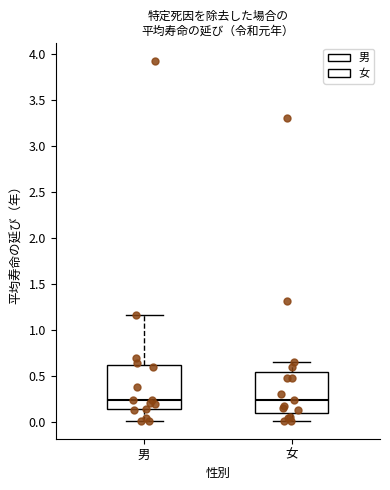

Reading left to right, transcribe this box plot: for each box, give where its median line is, the range the box spans, and where its two whiskers end, as read against the y-axis. The values are not printed on the chart, so give them approximately, as read against the axis.

男: median 0.25, box 0.15 to 0.60, whiskers 0.00 to 1.15
女: median 0.25, box 0.10 to 0.55, whiskers 0.00 to 0.65